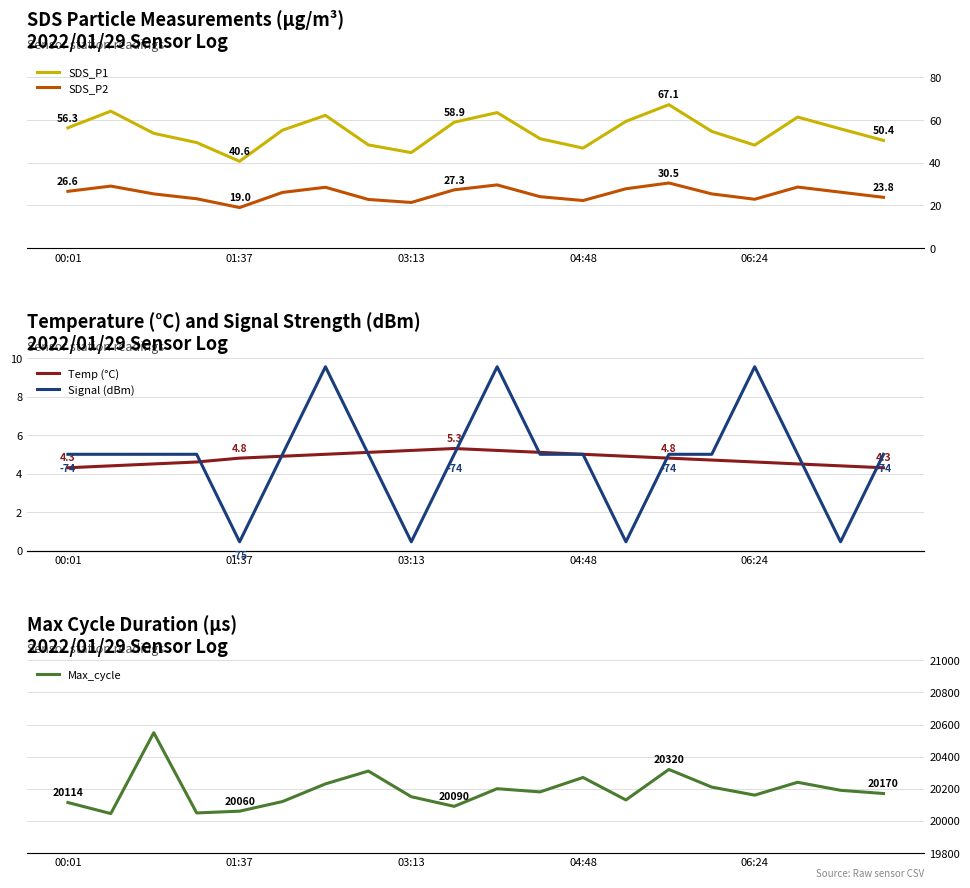

Rank the series by their maximum value, from lowest to highest.

Signal (dBm), Temp (°C), SDS_P2, SDS_P1, Max_cycle